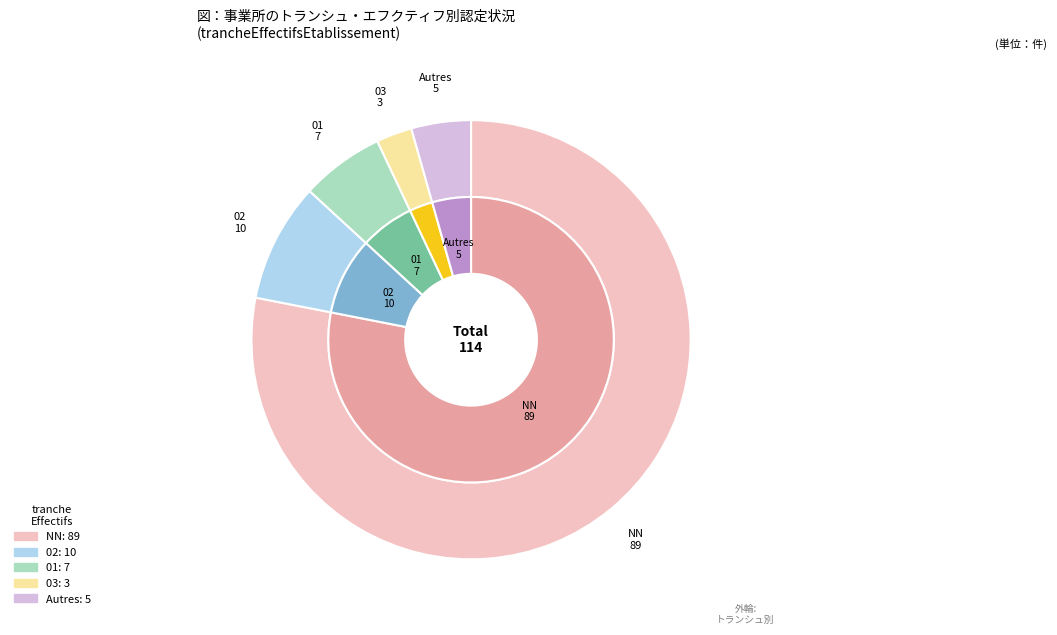

To the nearest percent, what portion does 01 represent?

6%